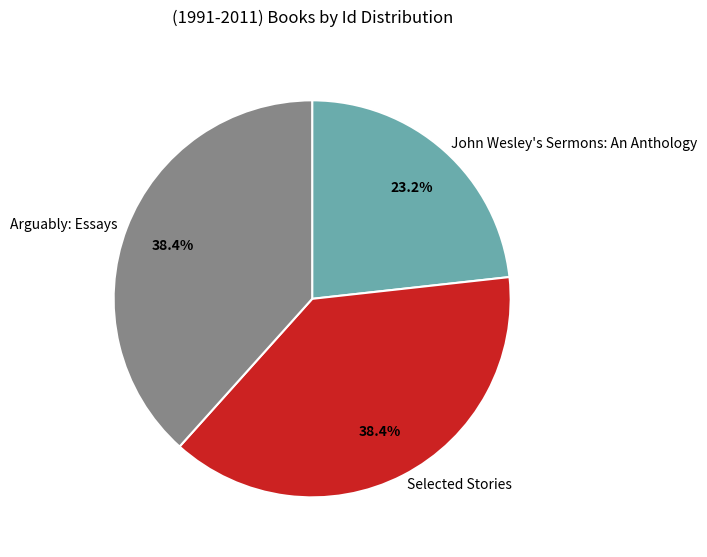

How many segments does this pie chart have?

3